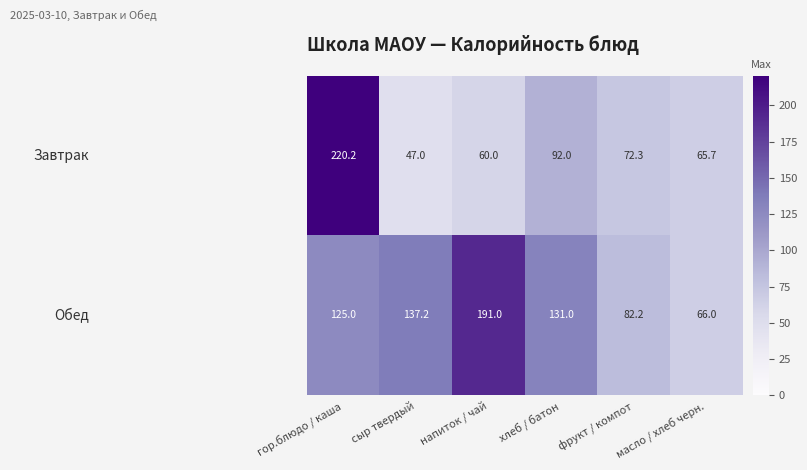

What is the difference between the highest and lowest values at гор.блюдо / каша?

95.2